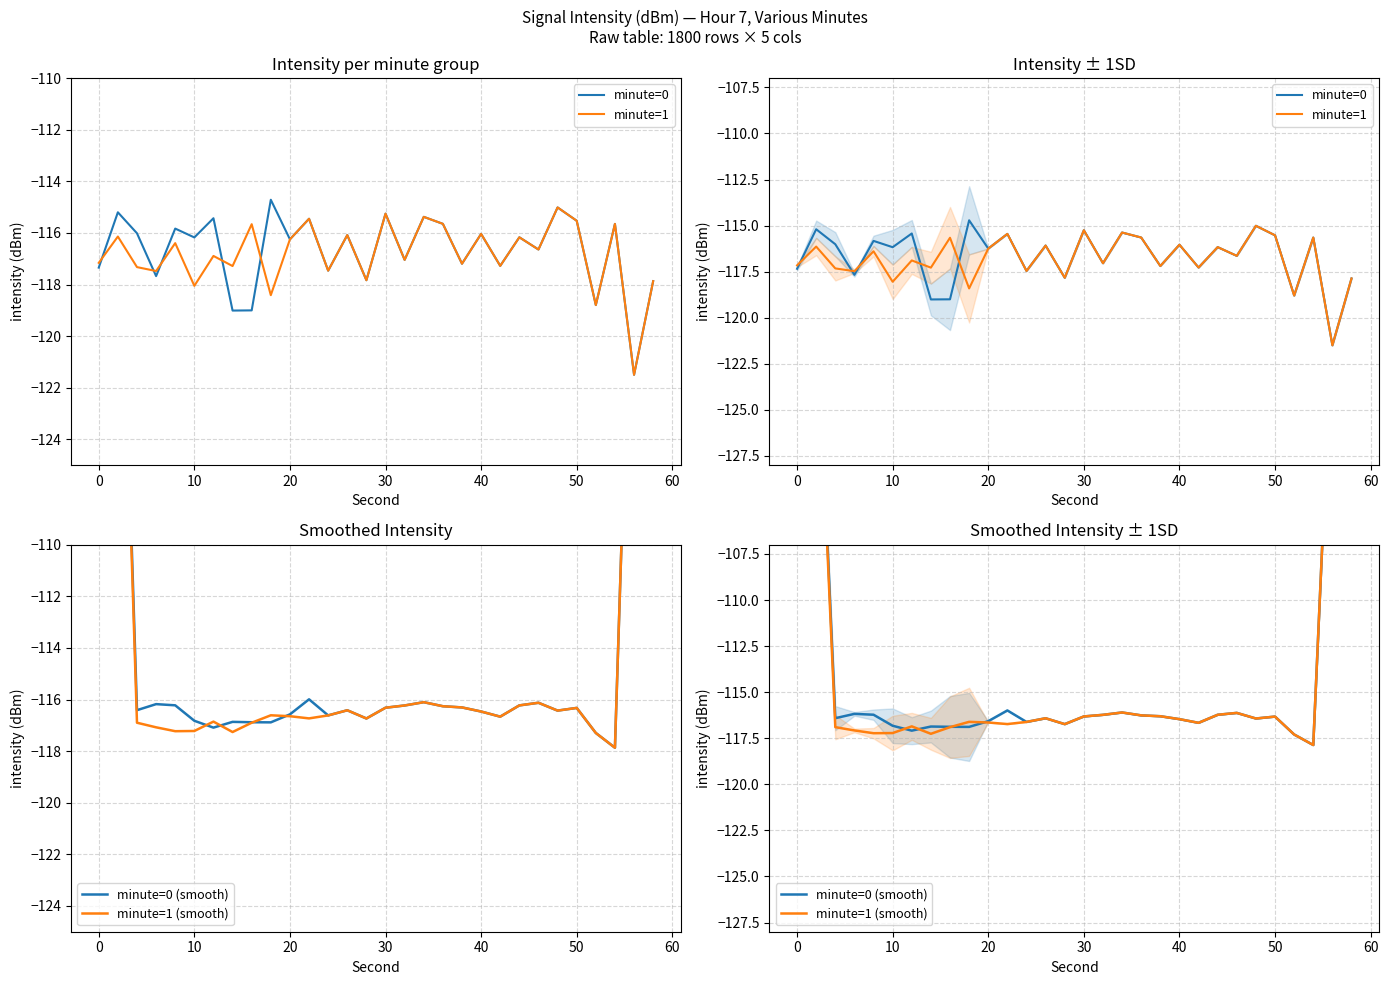

In minute=1, how many points are higher than both neighbors (excluding endpoints)?

12